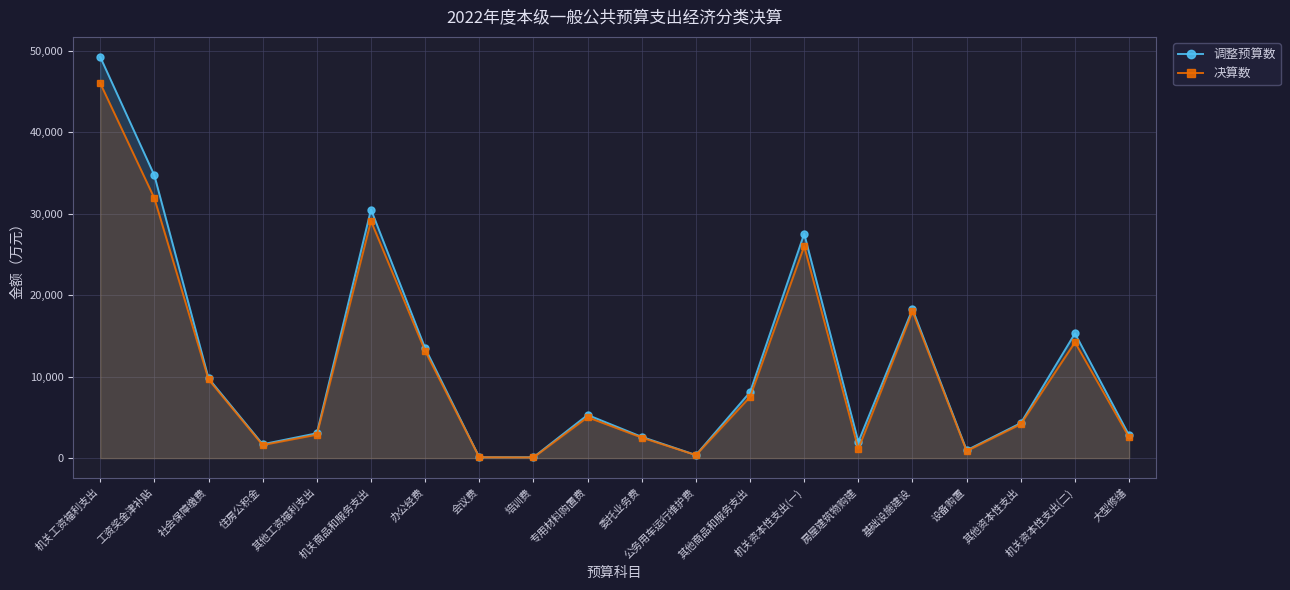

What is the approximate value of 决算数 at 工资奖金津补贴, to the nearest 50?

31900